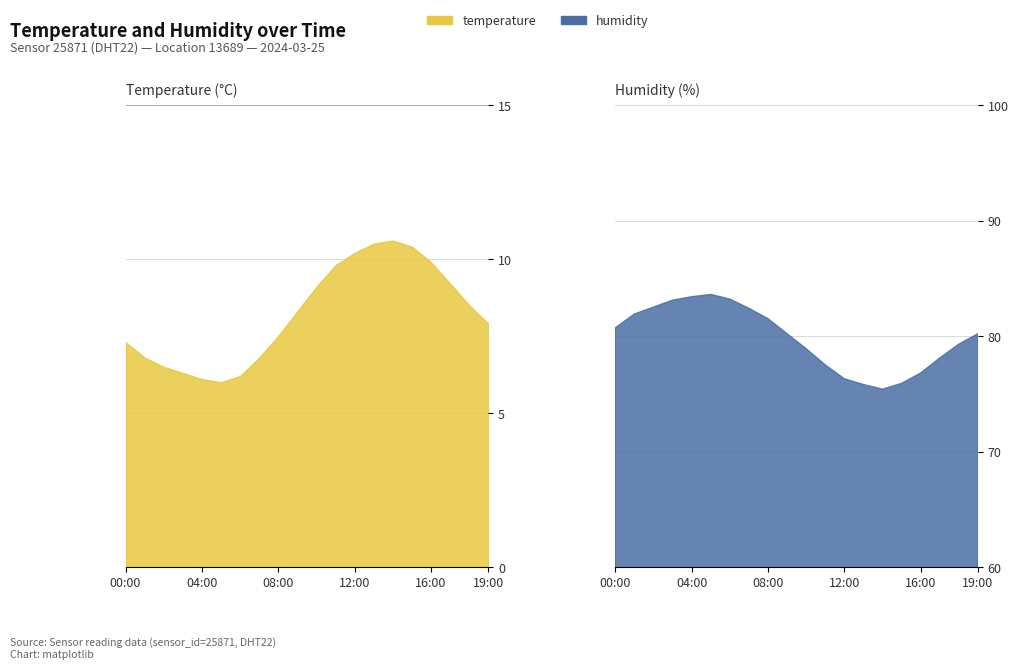

At which label is temperature closest to 8?

19:00